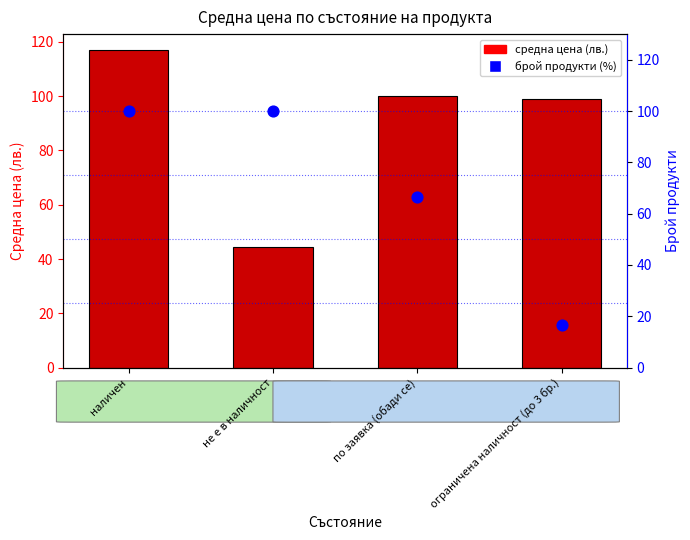

Is the value of avg price (лв.) at не е в наличност greater than the value of брой продукти (%) at ограничена наличност (до 3 бр.)?

Yes